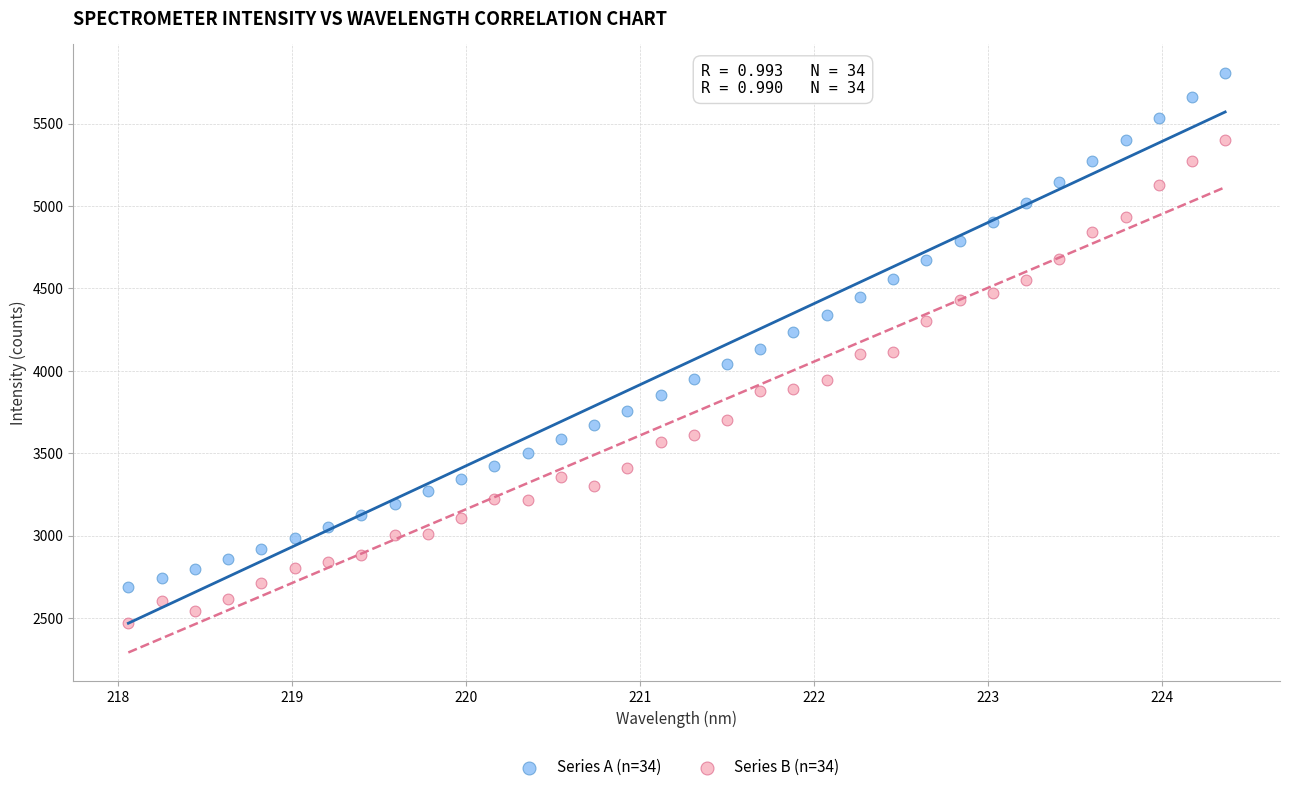

Which series reaches the maximum Y coordinate?

Series A (n=34)